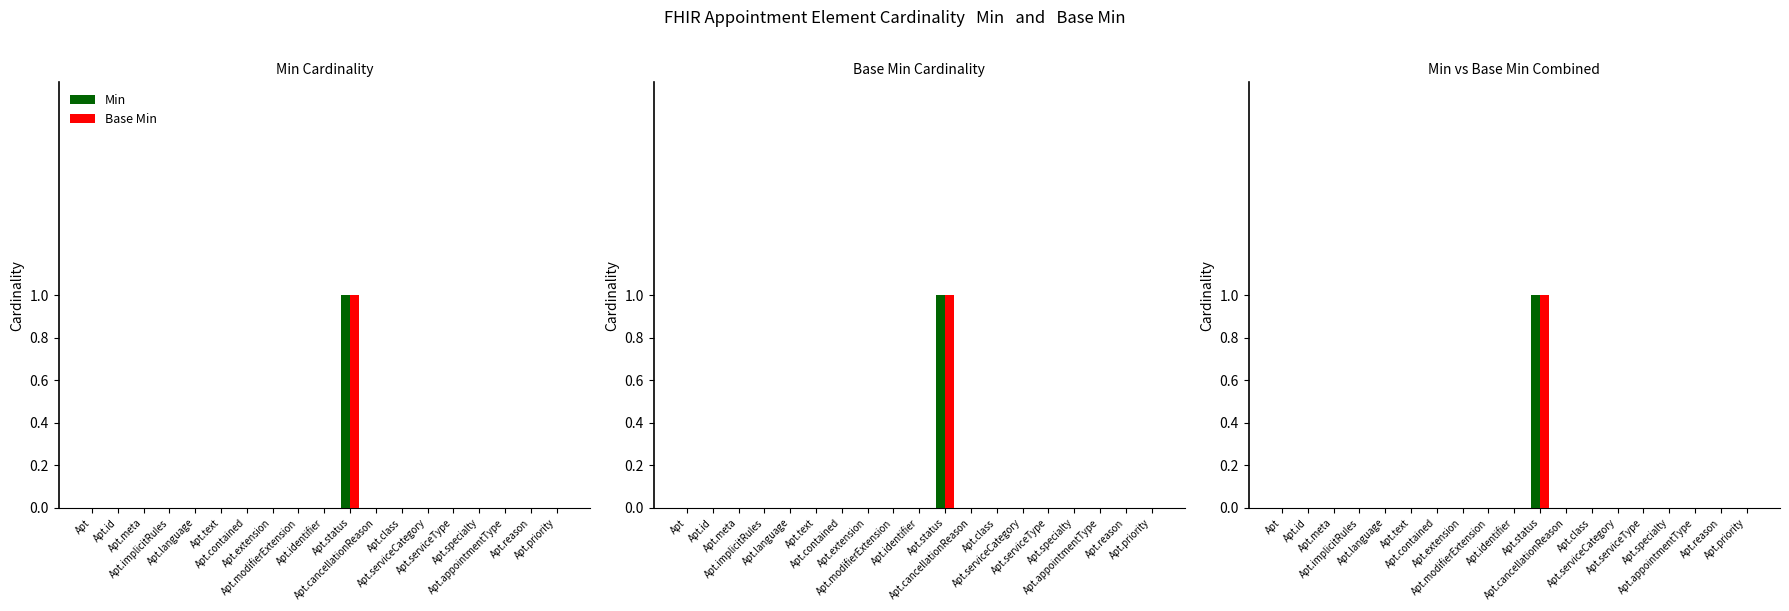

Is the value of Min at Apt.language greater than the value of Base Min at Apt.priority?

No